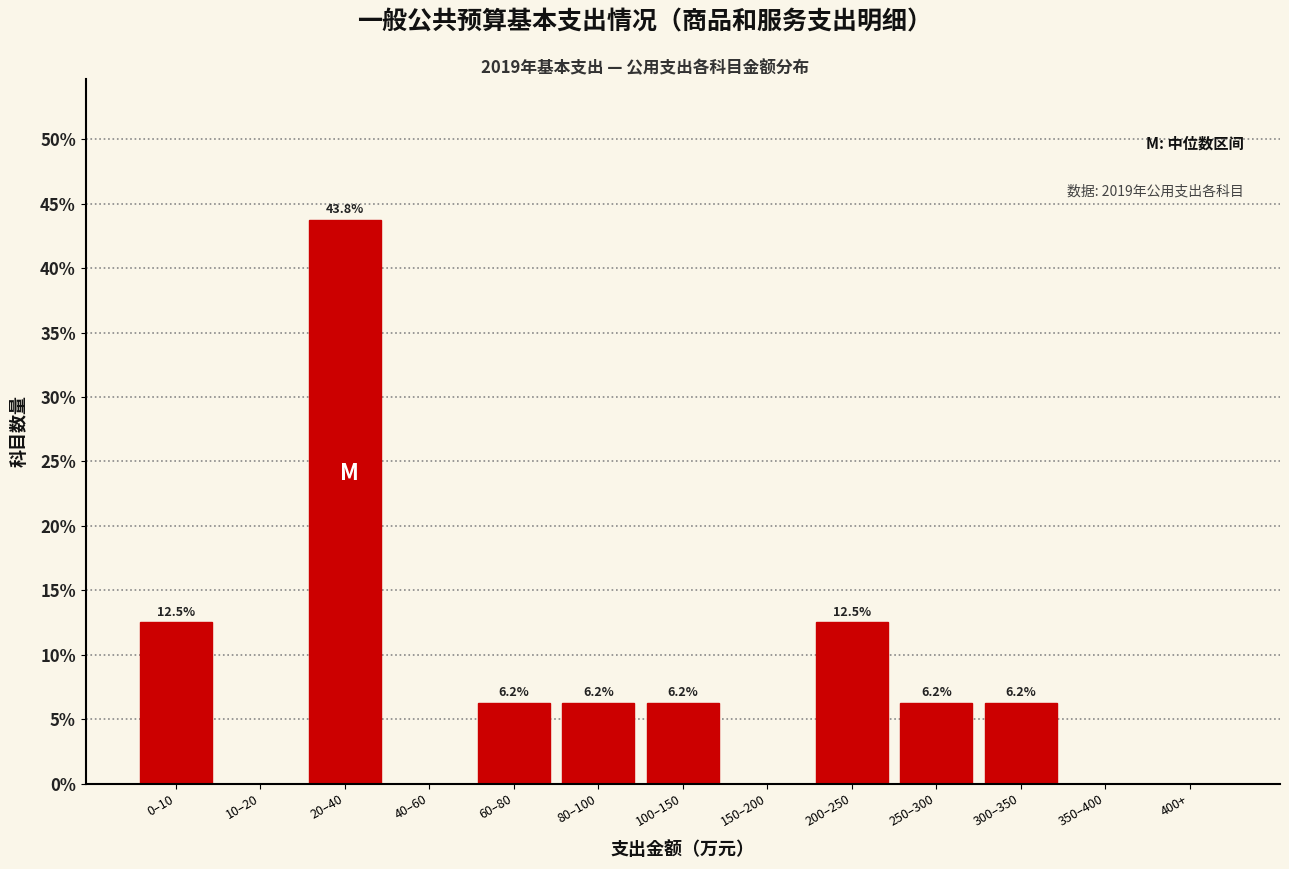

Which category has the highest value across all series?

20–40